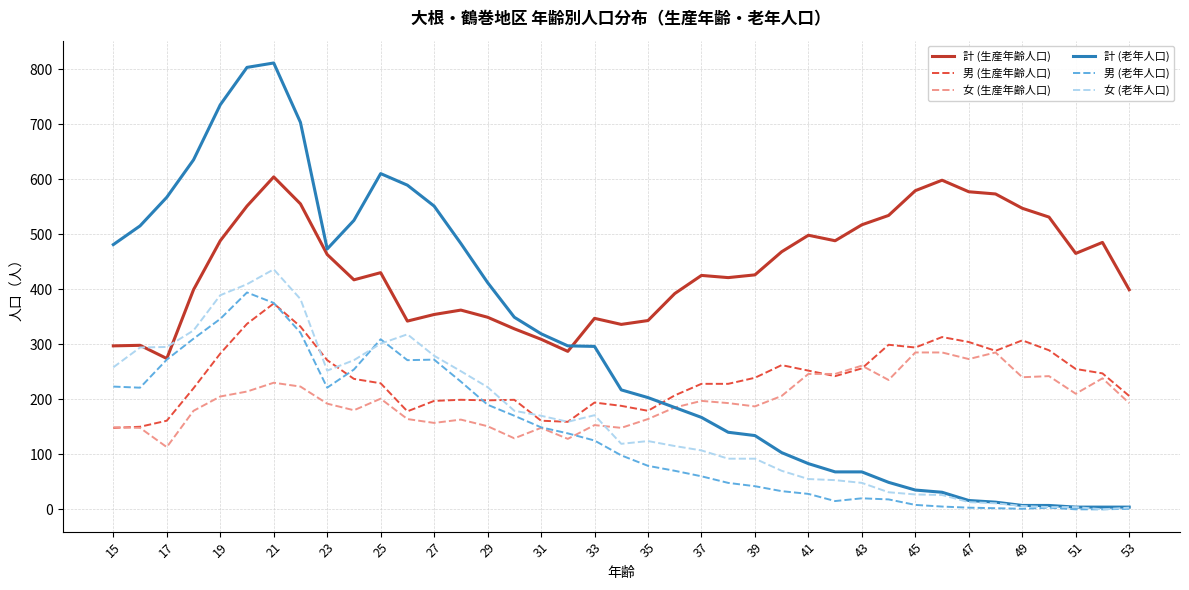

Which series has the largest total across all categories?

計 (生産年齢人口)